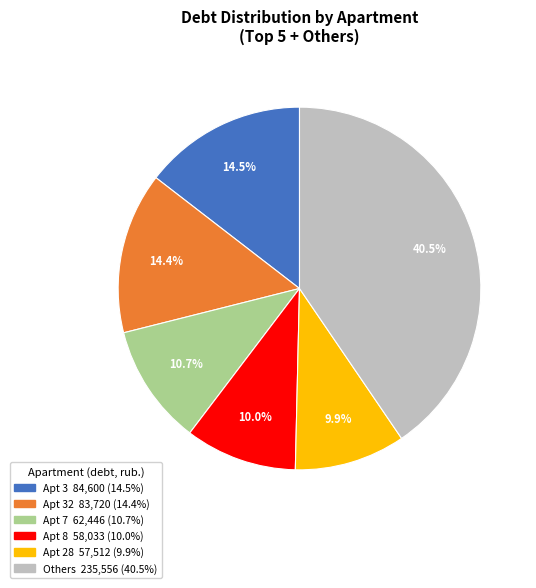

To the nearest percent, what is the difference between the largest and smallest slice percentages?

31%